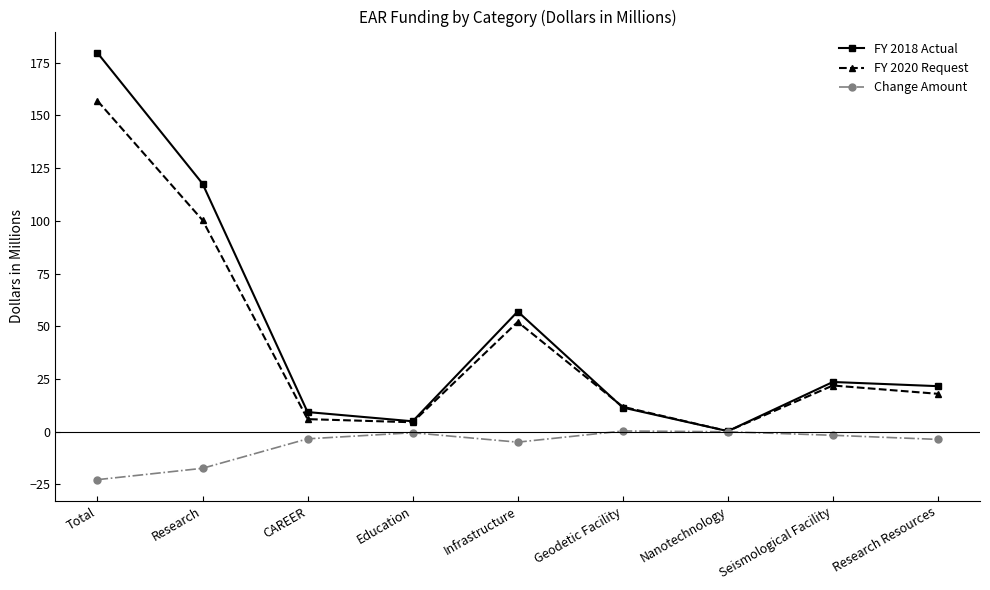

What is the label of the 4th point from the left?

Education